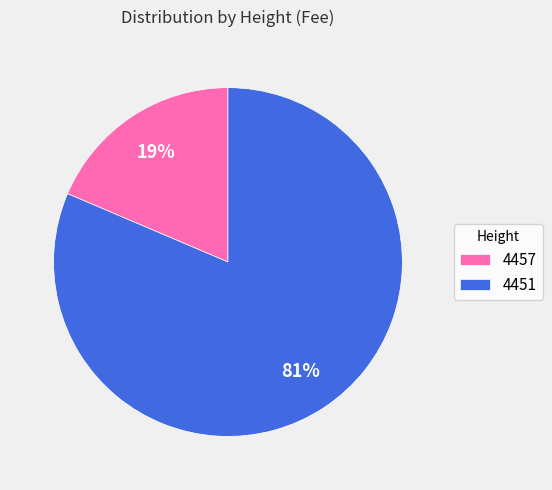

What is the majority slice?

4451